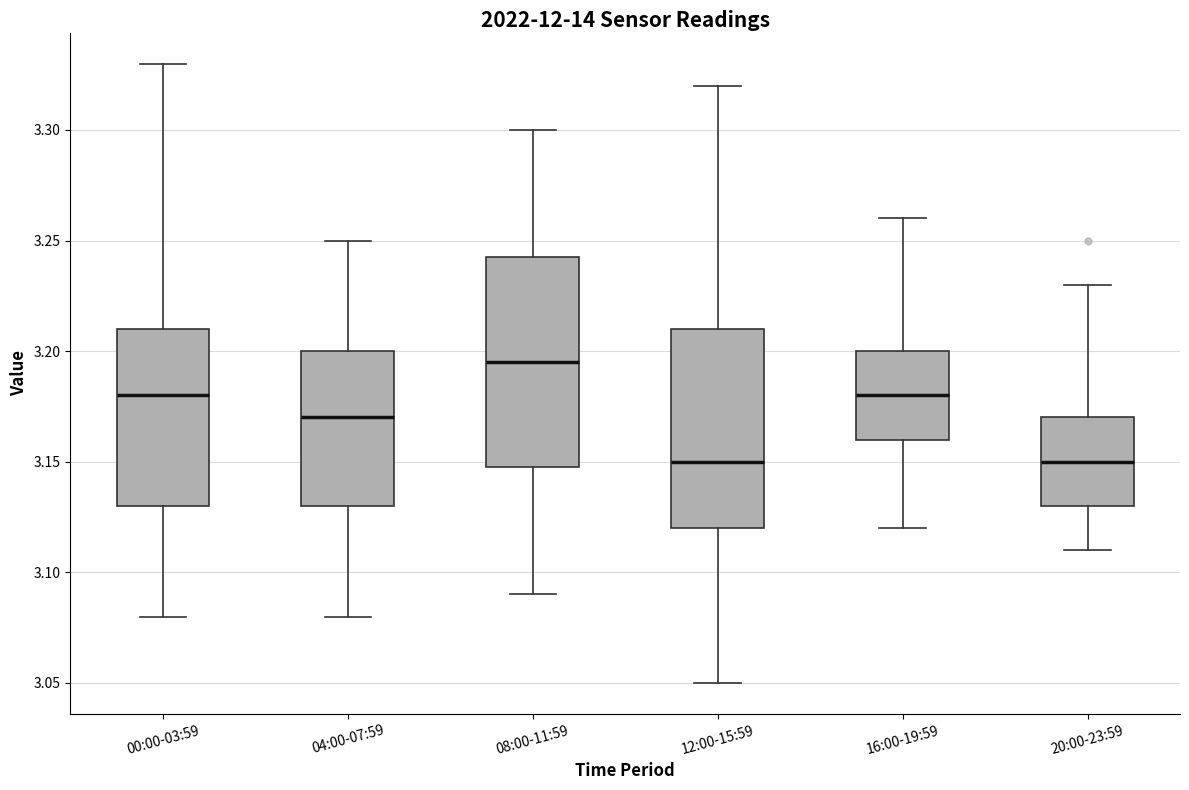

Reading left to right, transcribe this box plot: for each box, give where its median line is, the range the box spans, and where its two whiskers end, as read against the y-axis. The values are not printed on the chart, so give them approximately, as read against the axis.

00:00-03:59: median 3.180, box 3.130 to 3.210, whiskers 3.080 to 3.330
04:00-07:59: median 3.170, box 3.130 to 3.200, whiskers 3.080 to 3.250
08:00-11:59: median 3.195, box 3.150 to 3.245, whiskers 3.090 to 3.300
12:00-15:59: median 3.150, box 3.120 to 3.210, whiskers 3.050 to 3.320
16:00-19:59: median 3.180, box 3.160 to 3.200, whiskers 3.120 to 3.260
20:00-23:59: median 3.150, box 3.130 to 3.170, whiskers 3.110 to 3.230